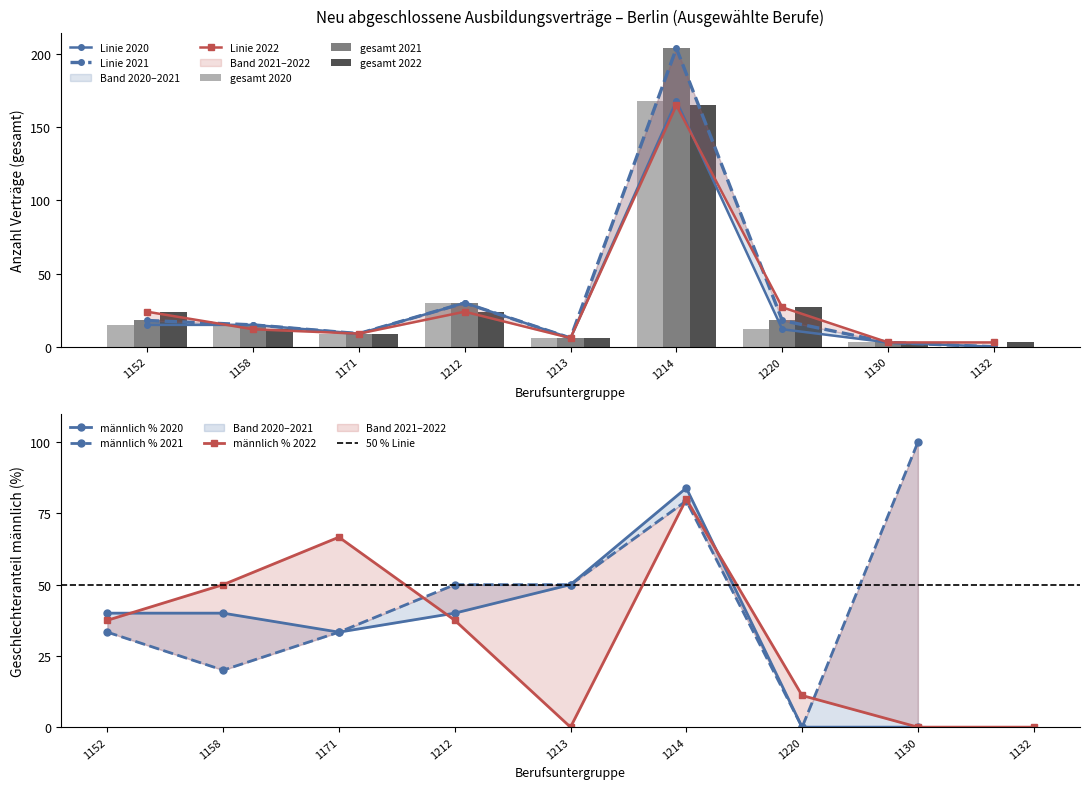

What is the label of the 7th bar from the left?

1220